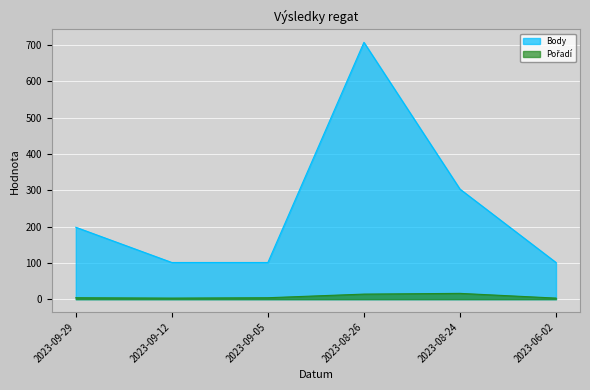

How many lines are shown in the chart?

2